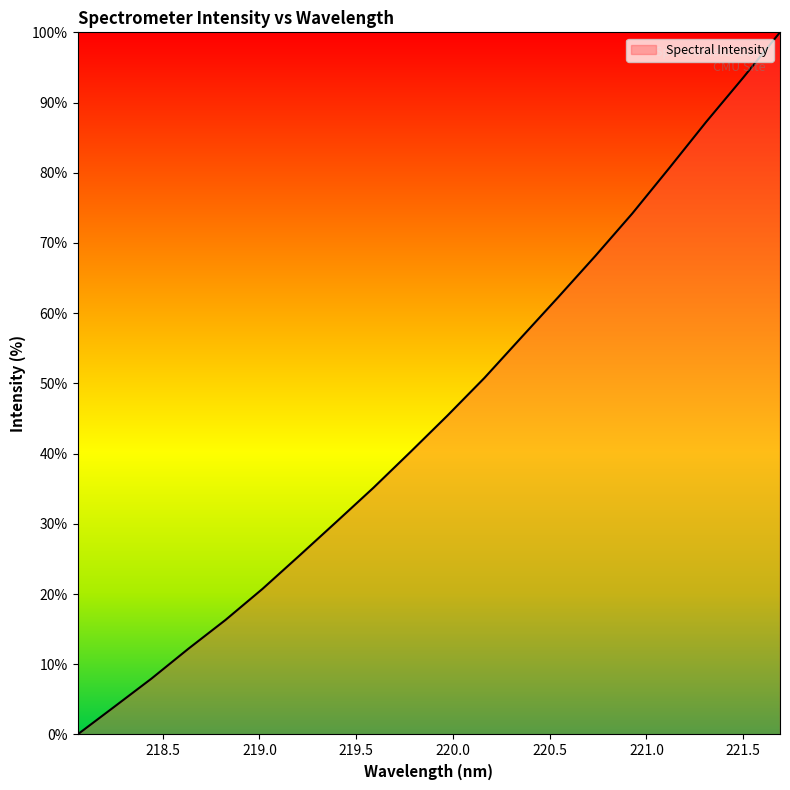

Reading left to right, list all the values displayed in this chart.

0.0	4.0	8.0	12.2	16.3	20.7	25.5	30.3	35.1	40.2	45.4	50.8	56.5	62.3	68.1	74.2	80.7	87.2	93.5	100.0